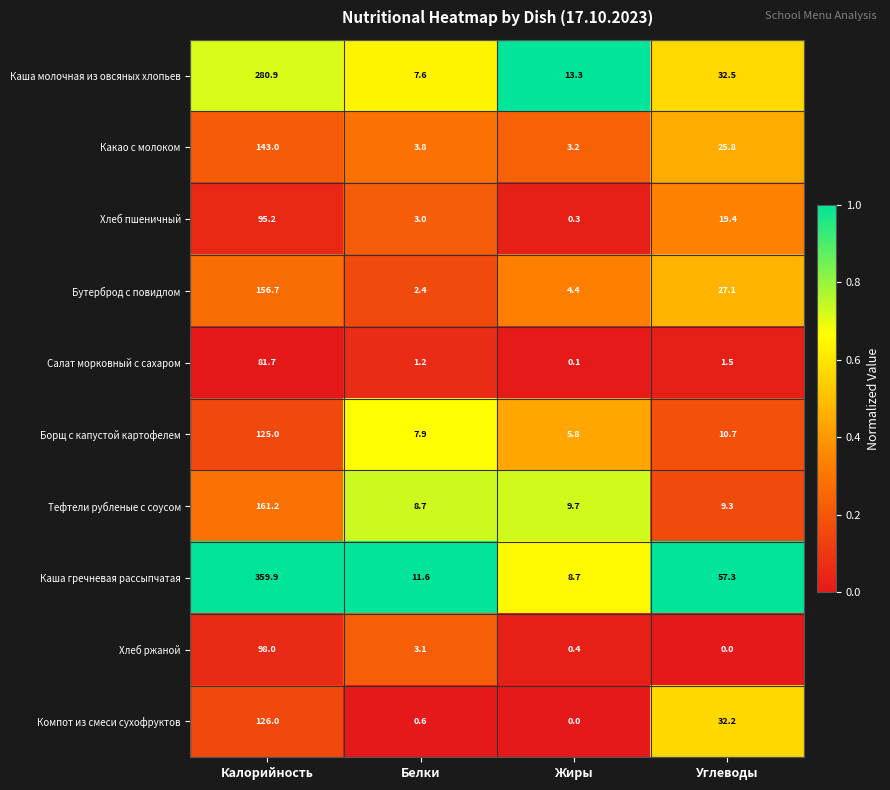

At how many categories does at least one series exceed 0?

4